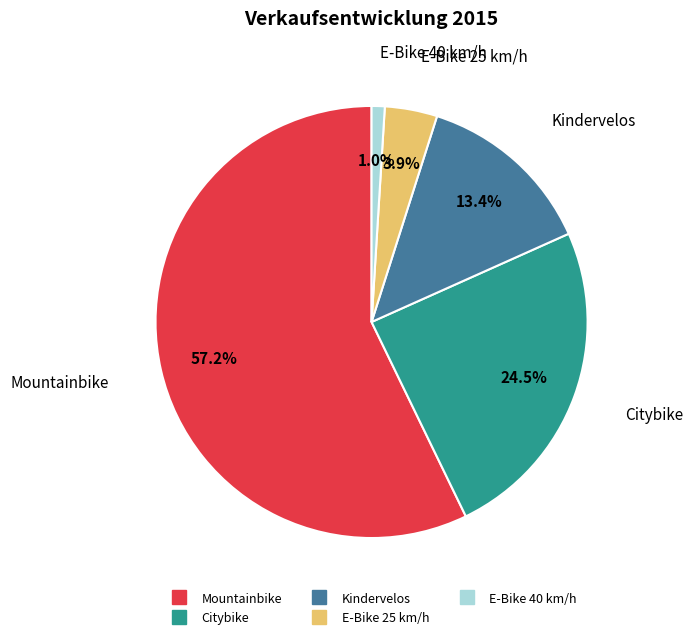

What percentage do Kindervelos and Citybike together represent?

37.9%